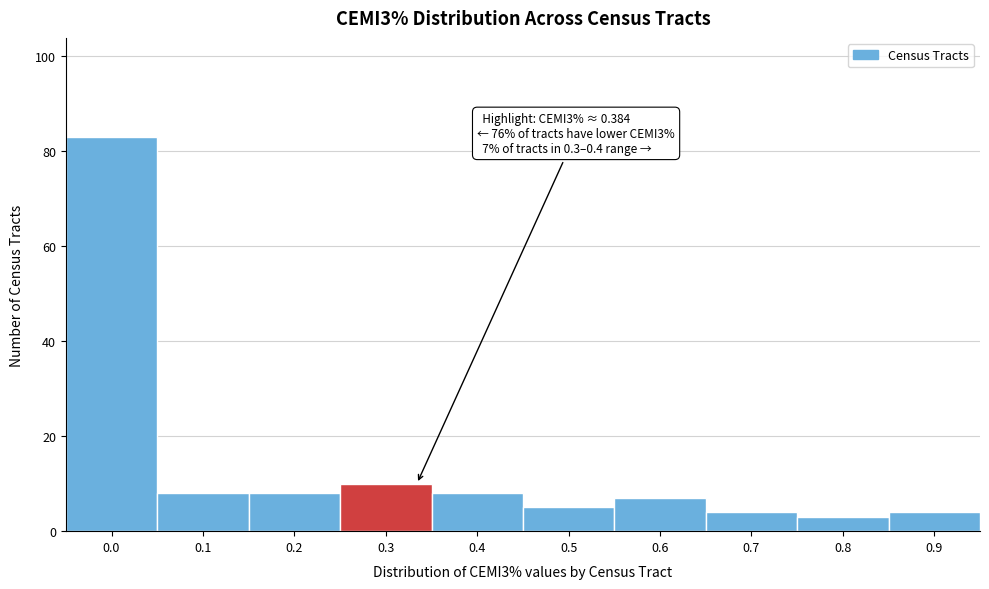

Reading left to right, transcribe all the data shown in this chart.

83	8	8	10	8	5	7	4	3	4